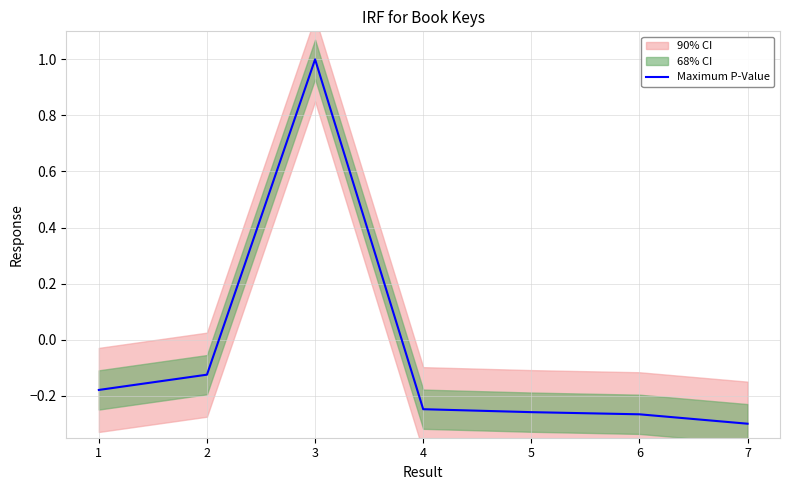

Which label corresponds to the smallest value in the chart?

7